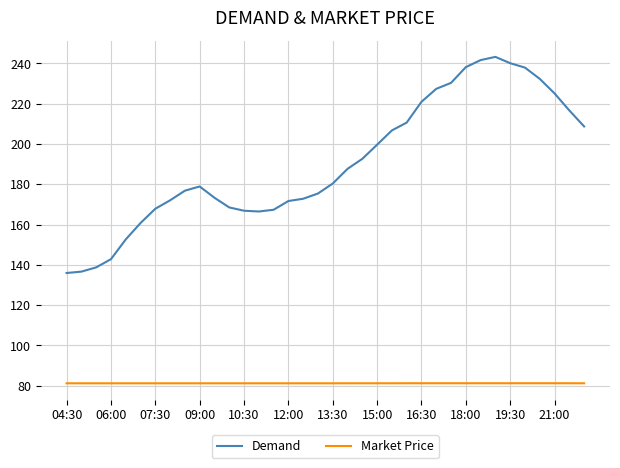

What is the difference between the maximum and minimum values in the Demand series?

107.3